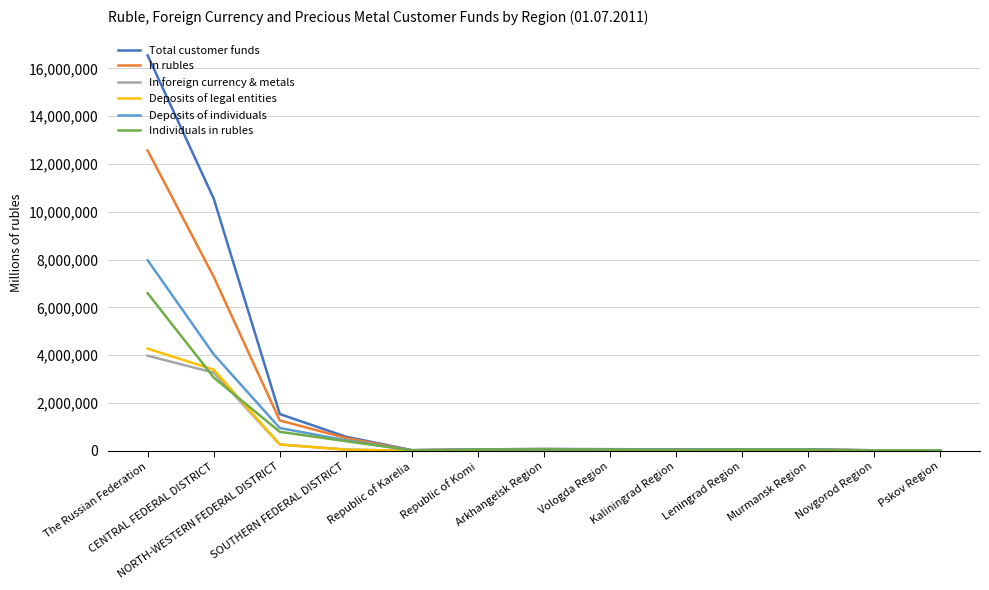

At which label is Deposits of individuals closest to 3994471?

CENTRAL FEDERAL DISTRICT